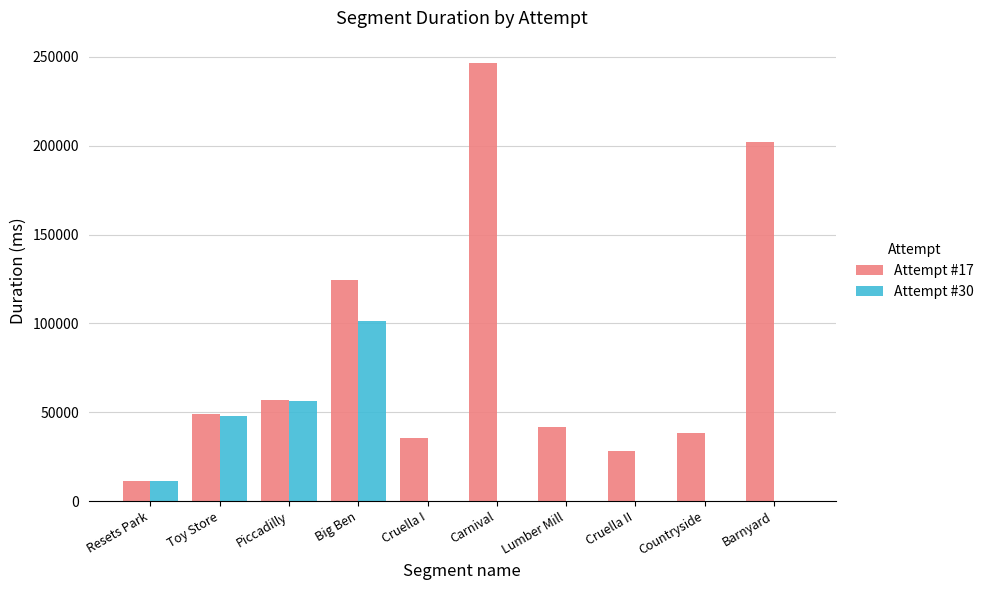

At which category is the sum across all series the highest?

Carnival